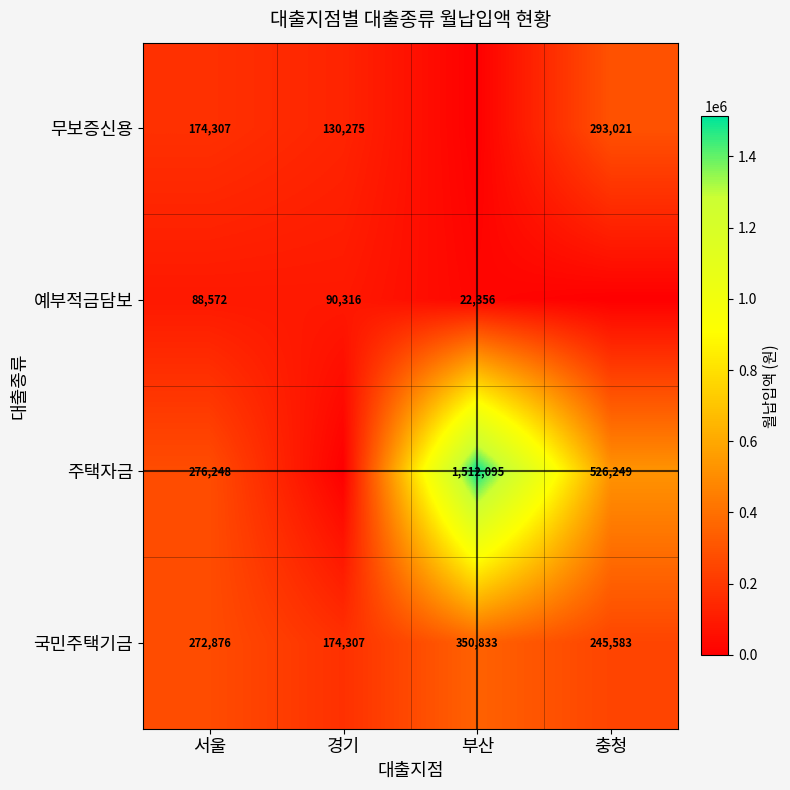

Between 충청 and 부산, which is larger?

충청